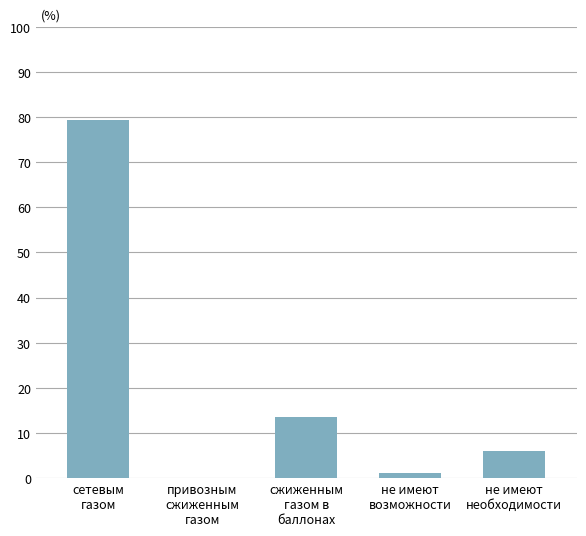

Which has a higher value, не имеют
необходимости or не имеют
возможности?

не имеют
необходимости